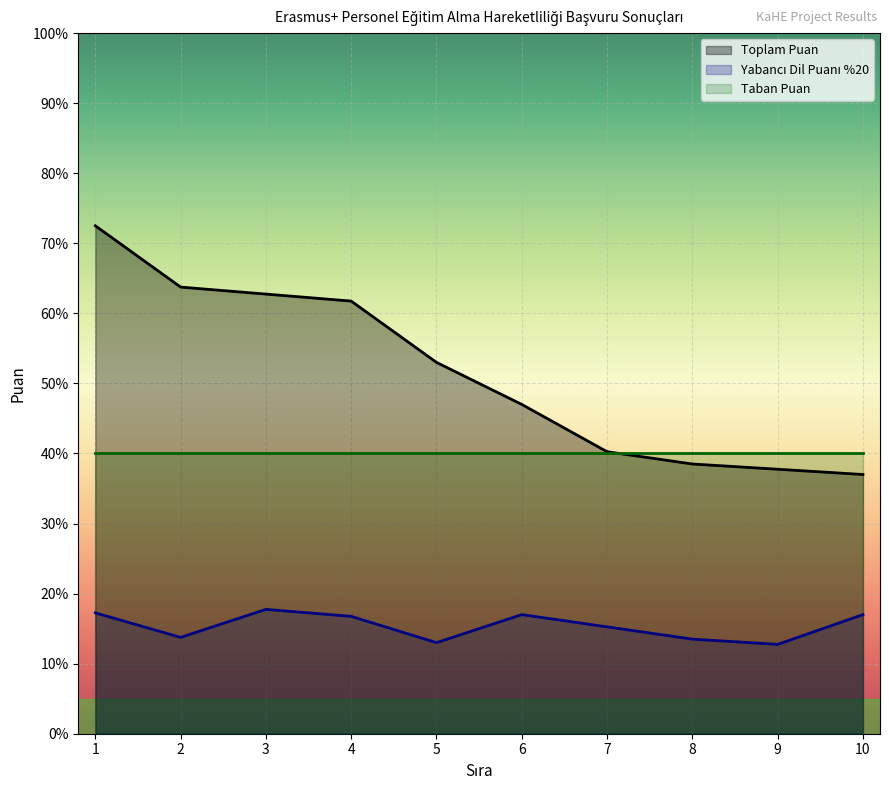

True or false: Toplam Puan and Yabancı Dil Puanı %20 cross at least once.

False